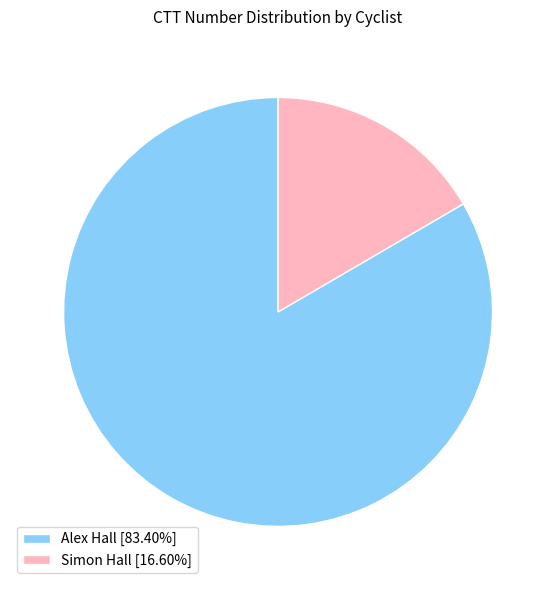

Rank the categories by value from highest to lowest.

Alex Hall, Simon Hall